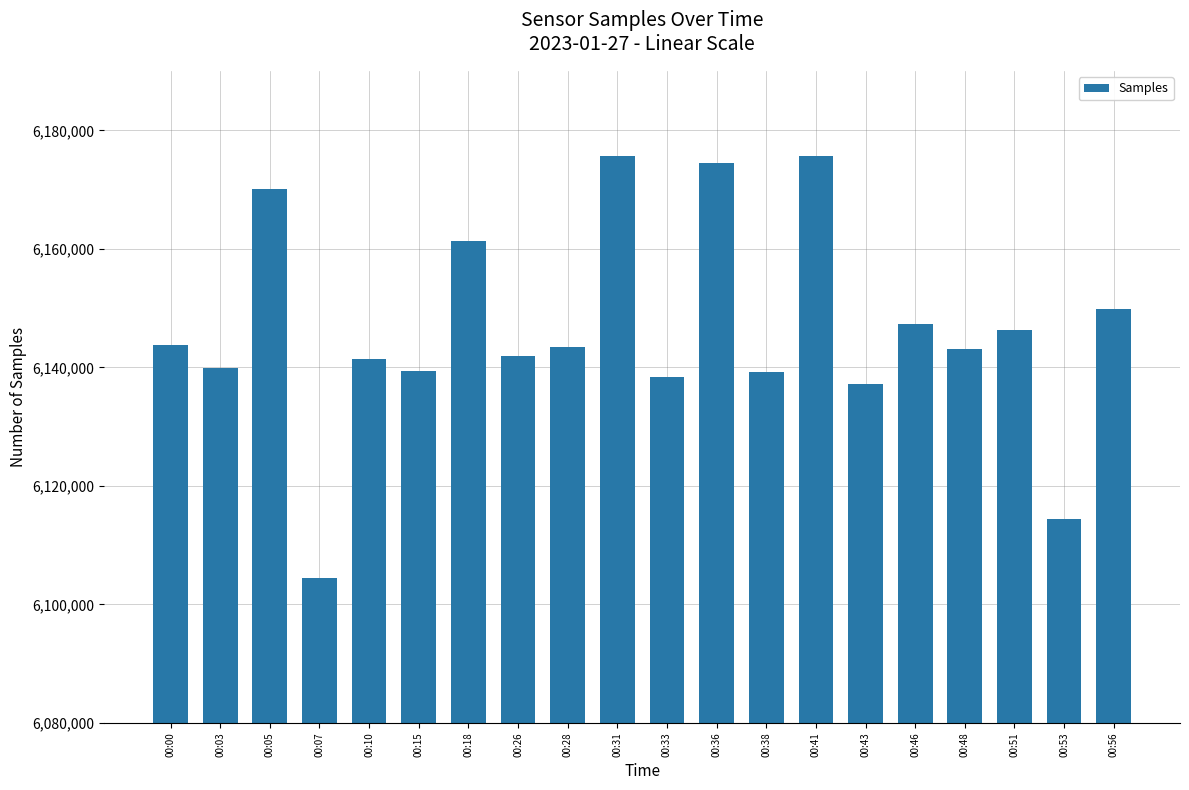

What is the value of the 7th bar from the left?

6161367